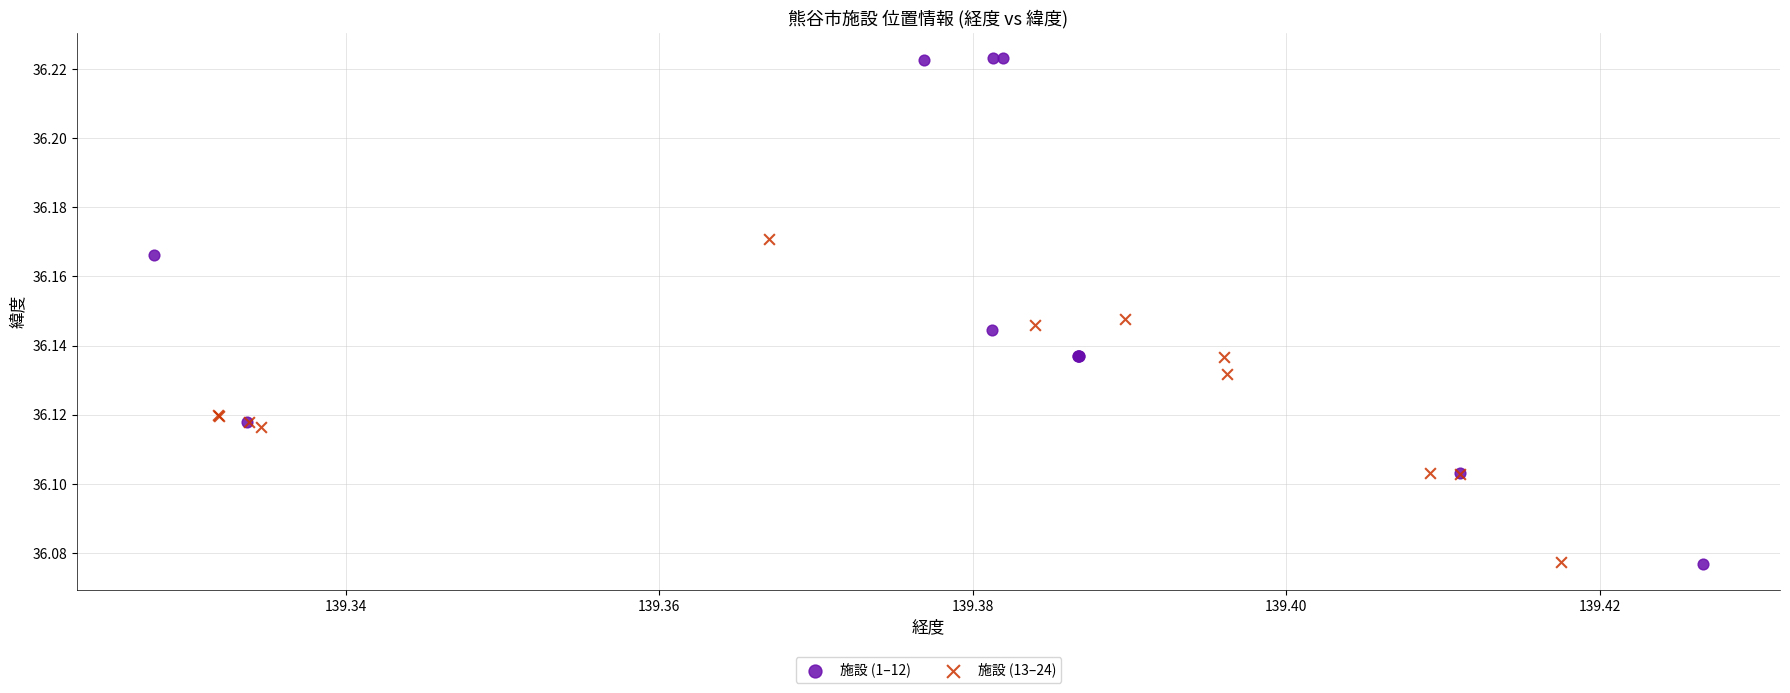

Which series has the widest spread of Y values?

施設 (1–12)